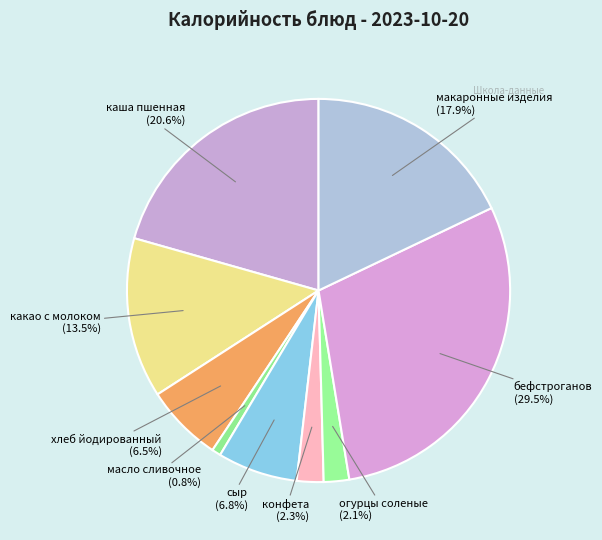

The масло сливочное slice represents 11% of the pie. True or false?

False